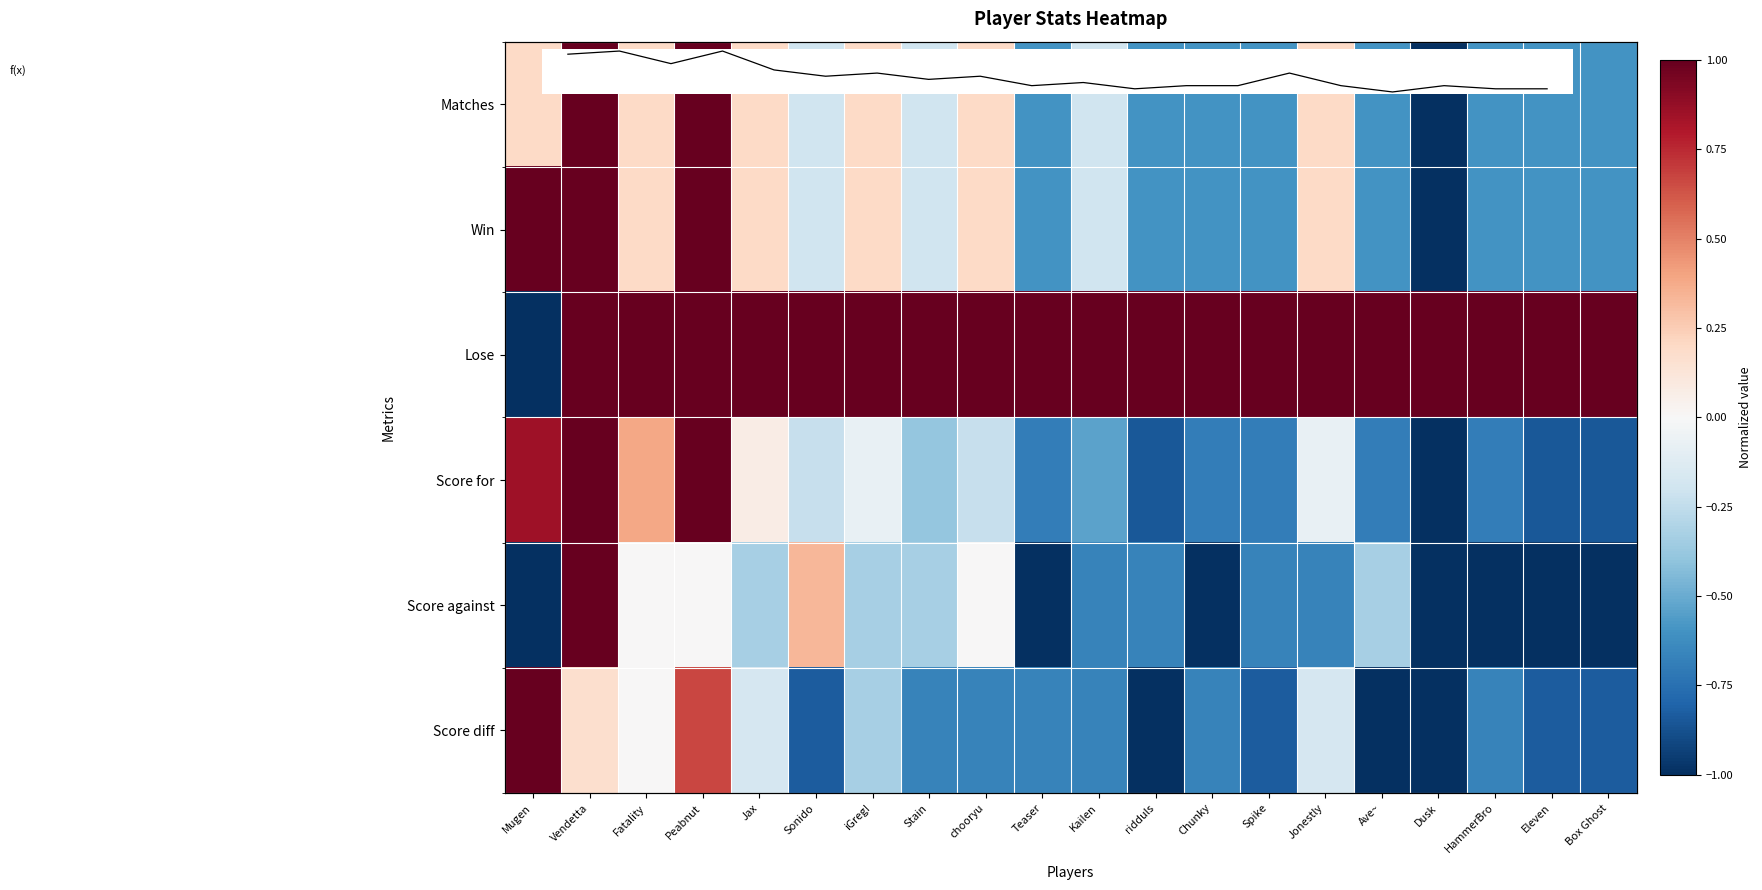

What is the spread (max minus min) of values at Spike?

1.8